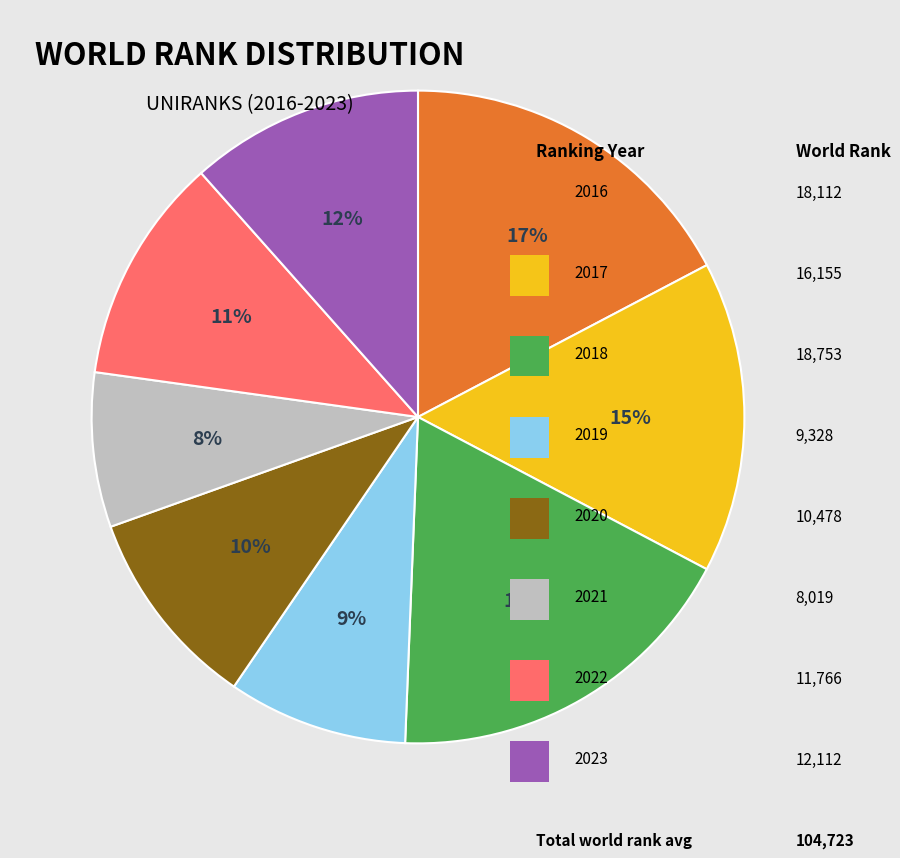

Is there a majority slice in this chart?

No